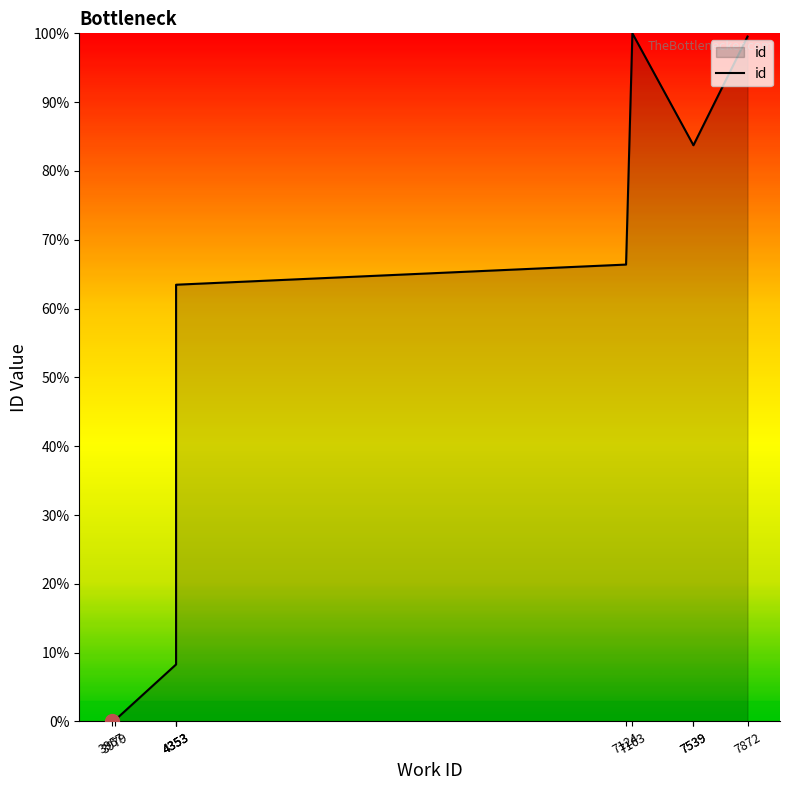

What is the sum of the values at 7872 and 3979?

99.8